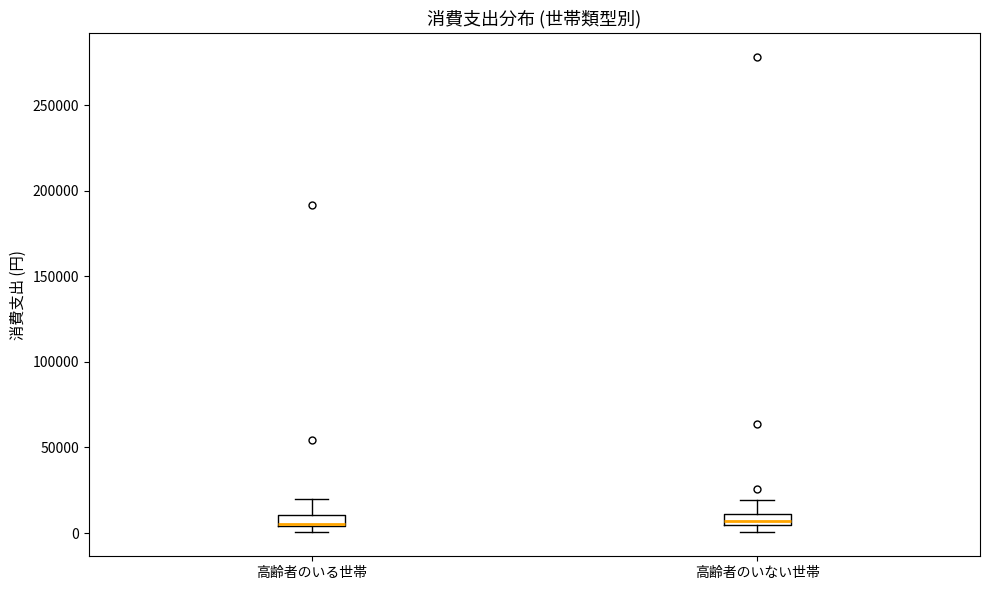

Where is the lower edge of the box for 高齢者のいる世帯 on the y-axis? The values are not printed on the chart, so give them approximately, as read against the axis.

5000